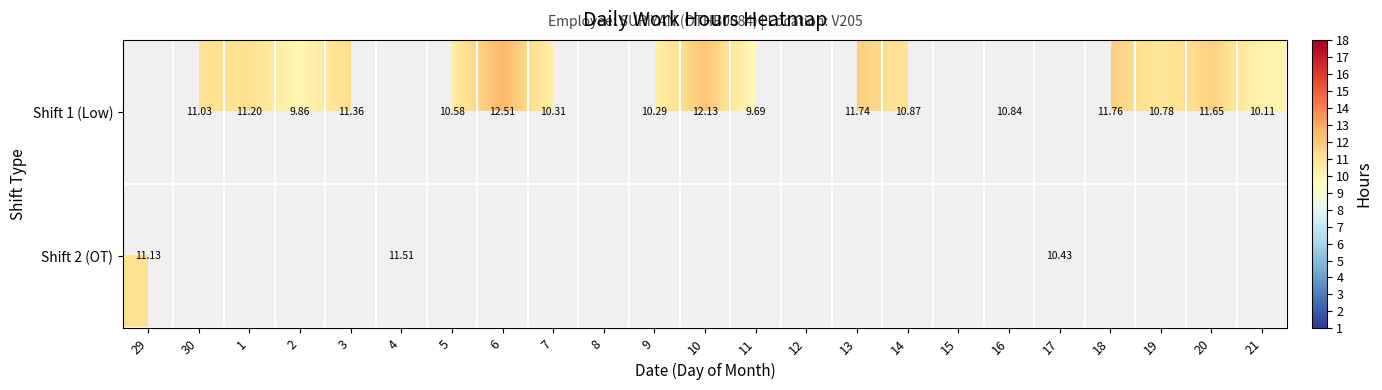

How many values in Shift 1 (Low) are above zero?

17